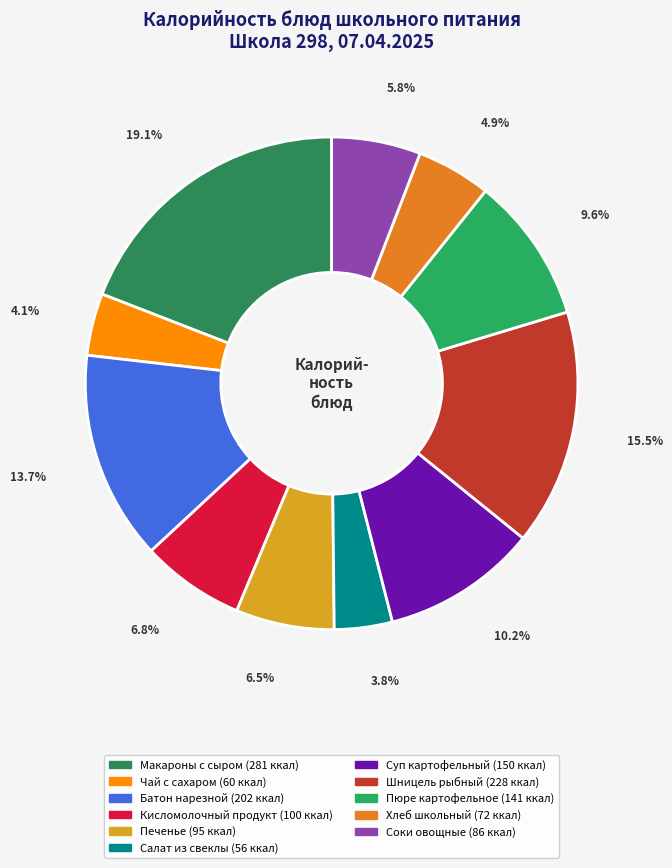

To the nearest percent, what portion does Салат из свеклы represent?

4%